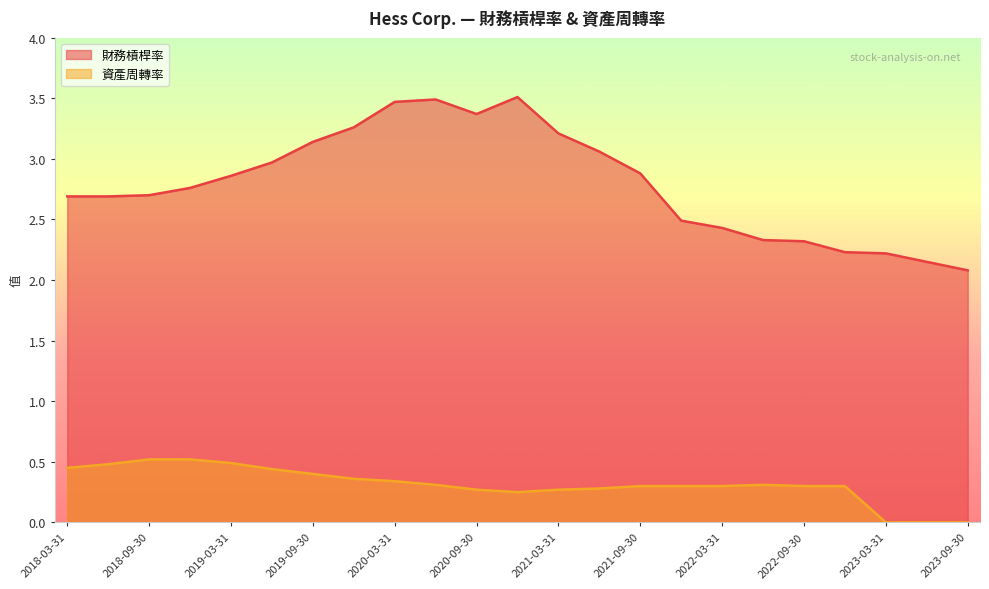

How many interior local valleys does the 財務槓桿率 series have?

1